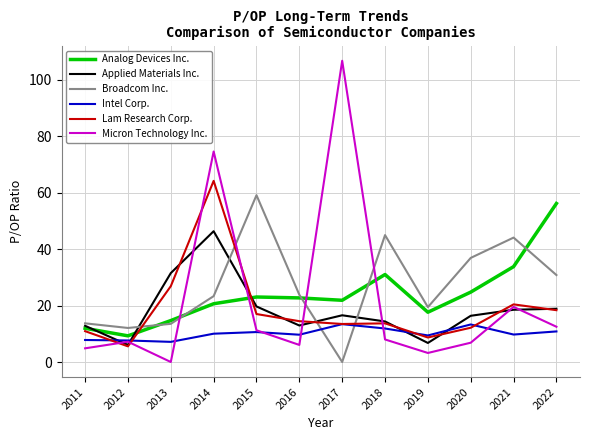

How many interior local valleys does the Applied Materials Inc. series have?

3